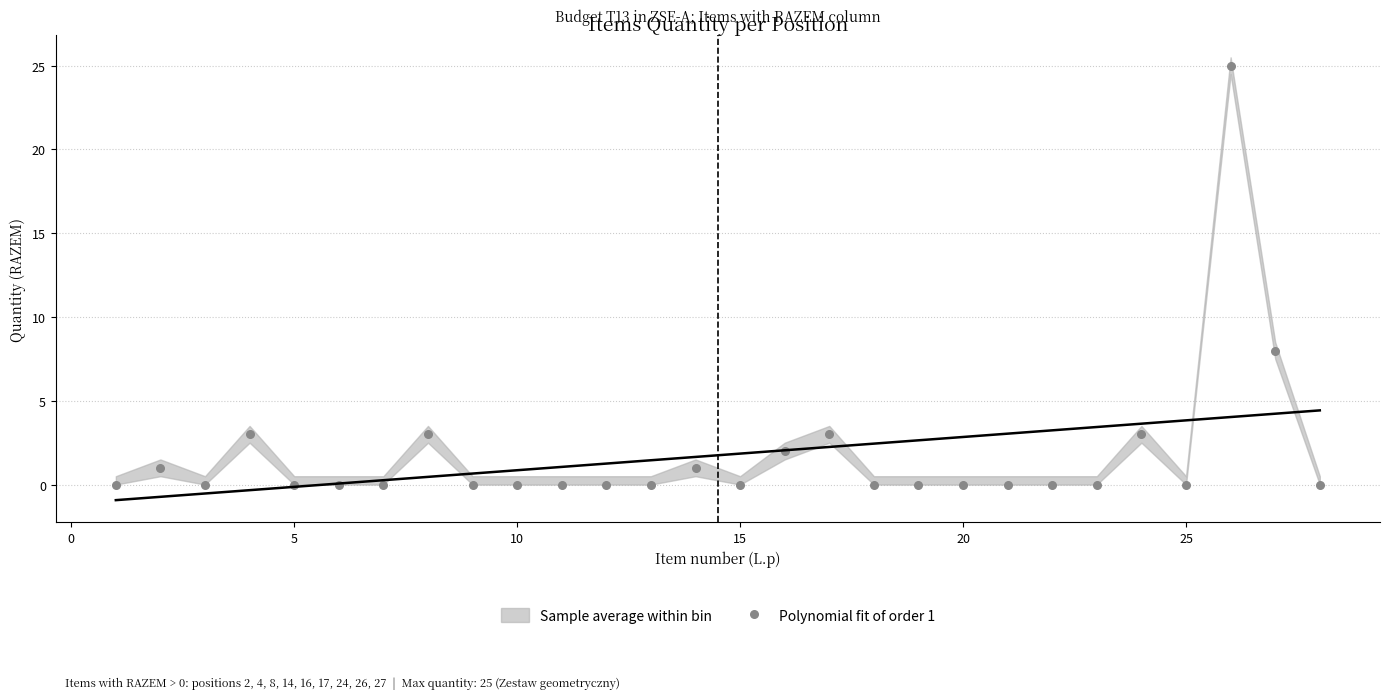

What Y value in the scatter plot is closest to 12?

8